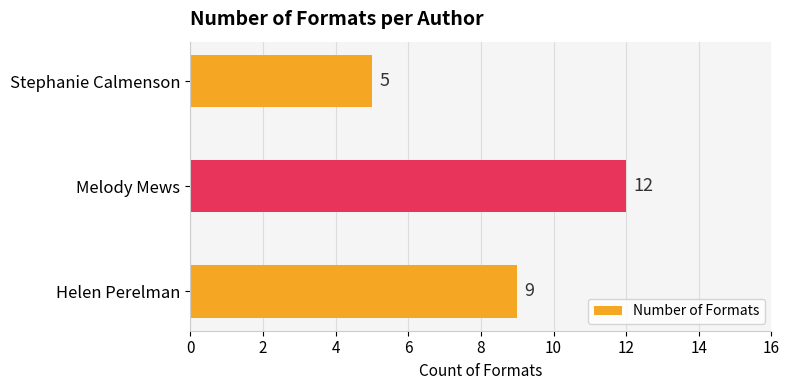

What is the smallest value displayed?

5